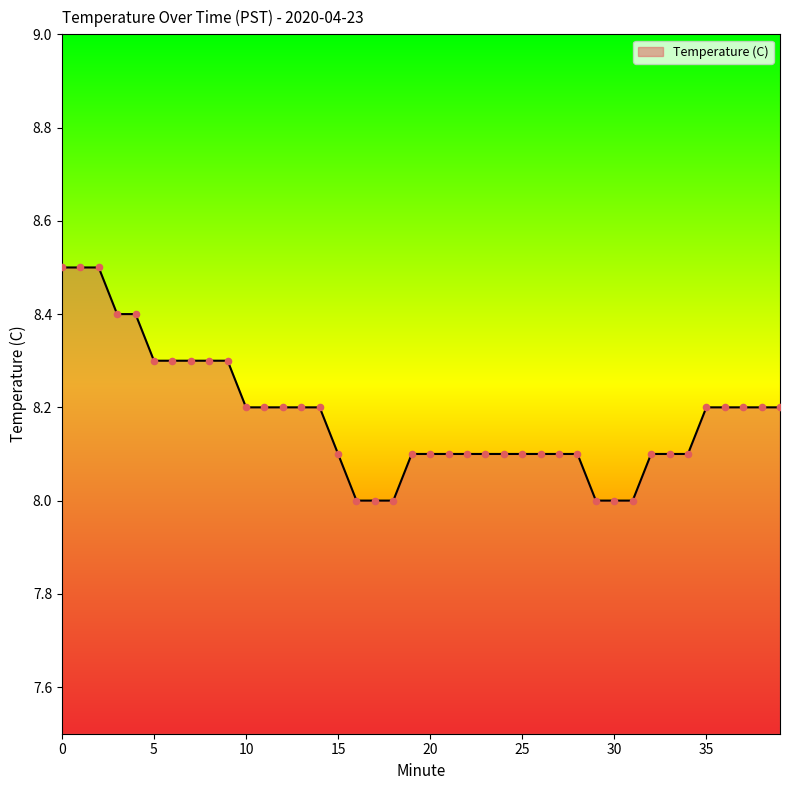

What is the greatest value displayed?

8.5